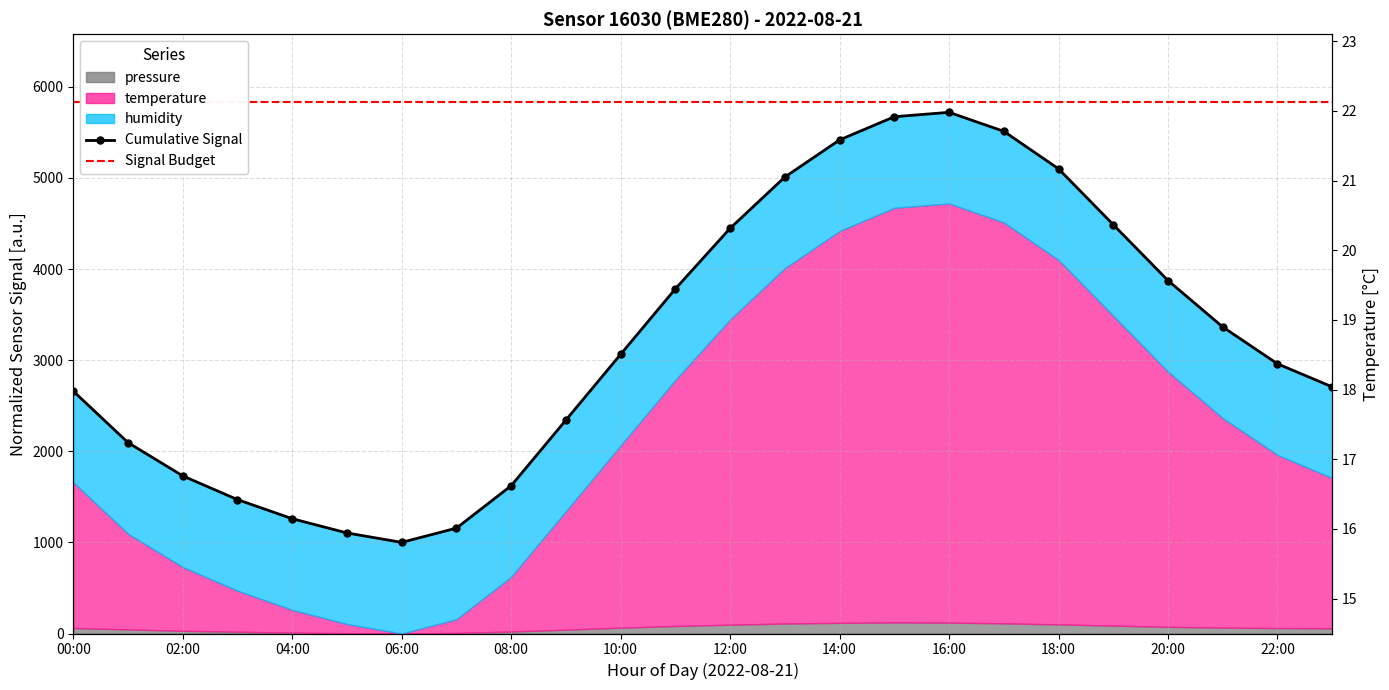

What position from the left is 12:00?

13